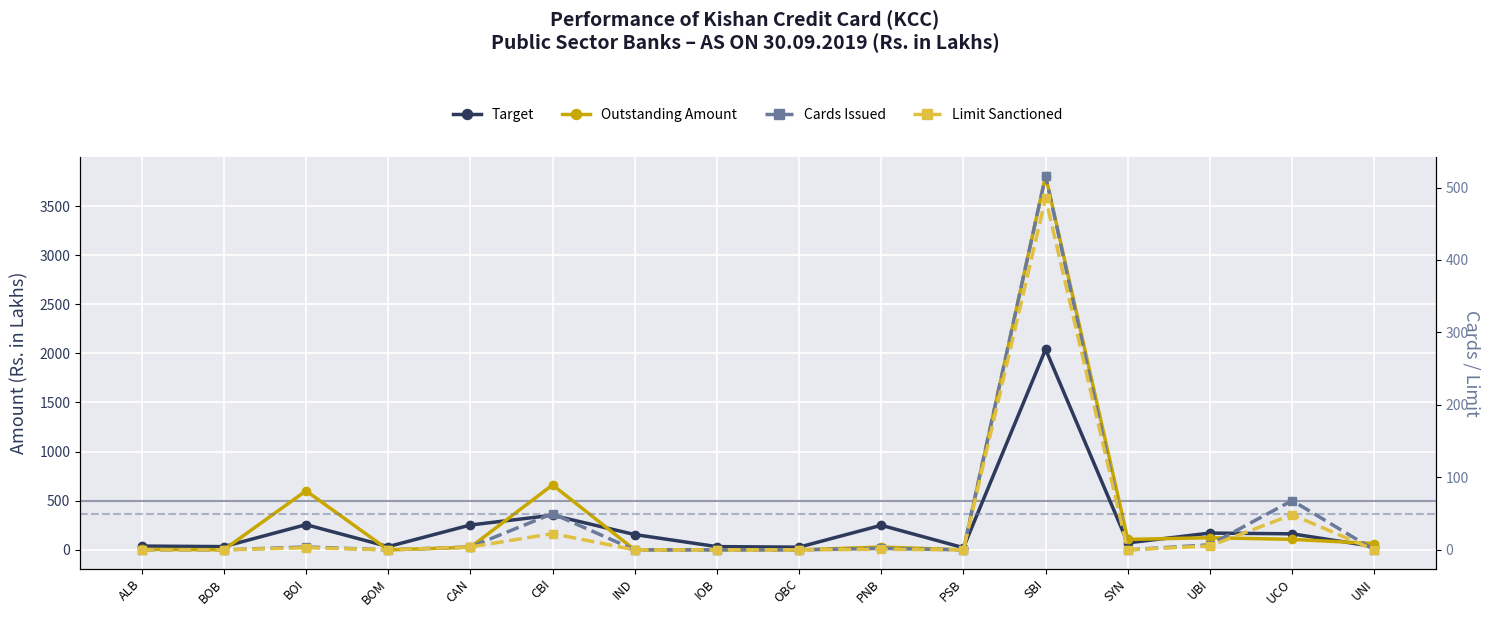

At which label is Outstanding Amount closest to 1903?

CBI